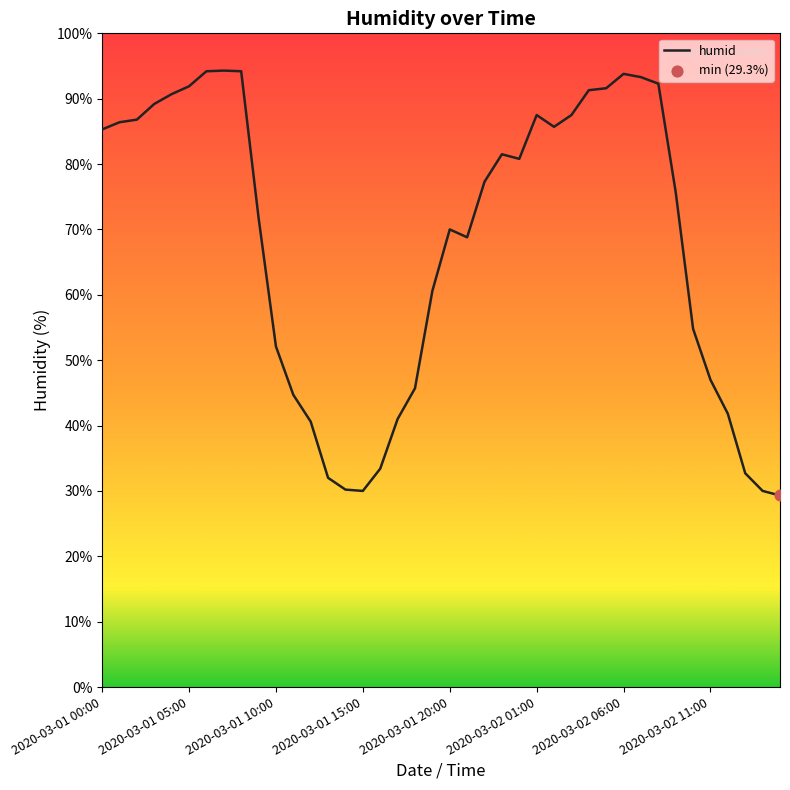

What is the minimum value shown in the chart?

29.3